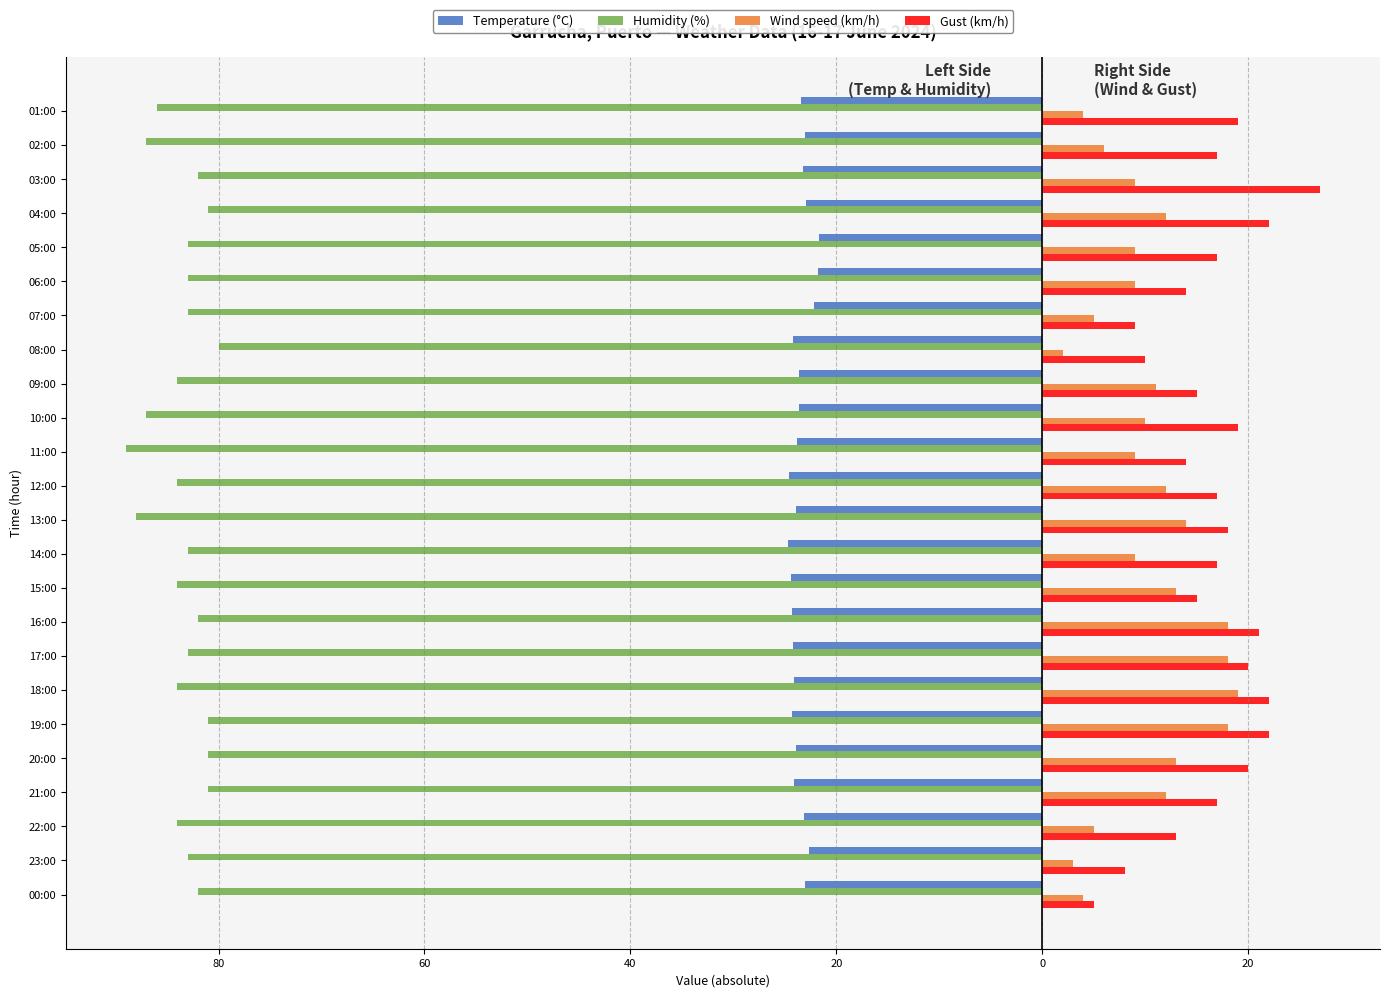

What is the highest value of the Wind speed (km/h) series?

19.0